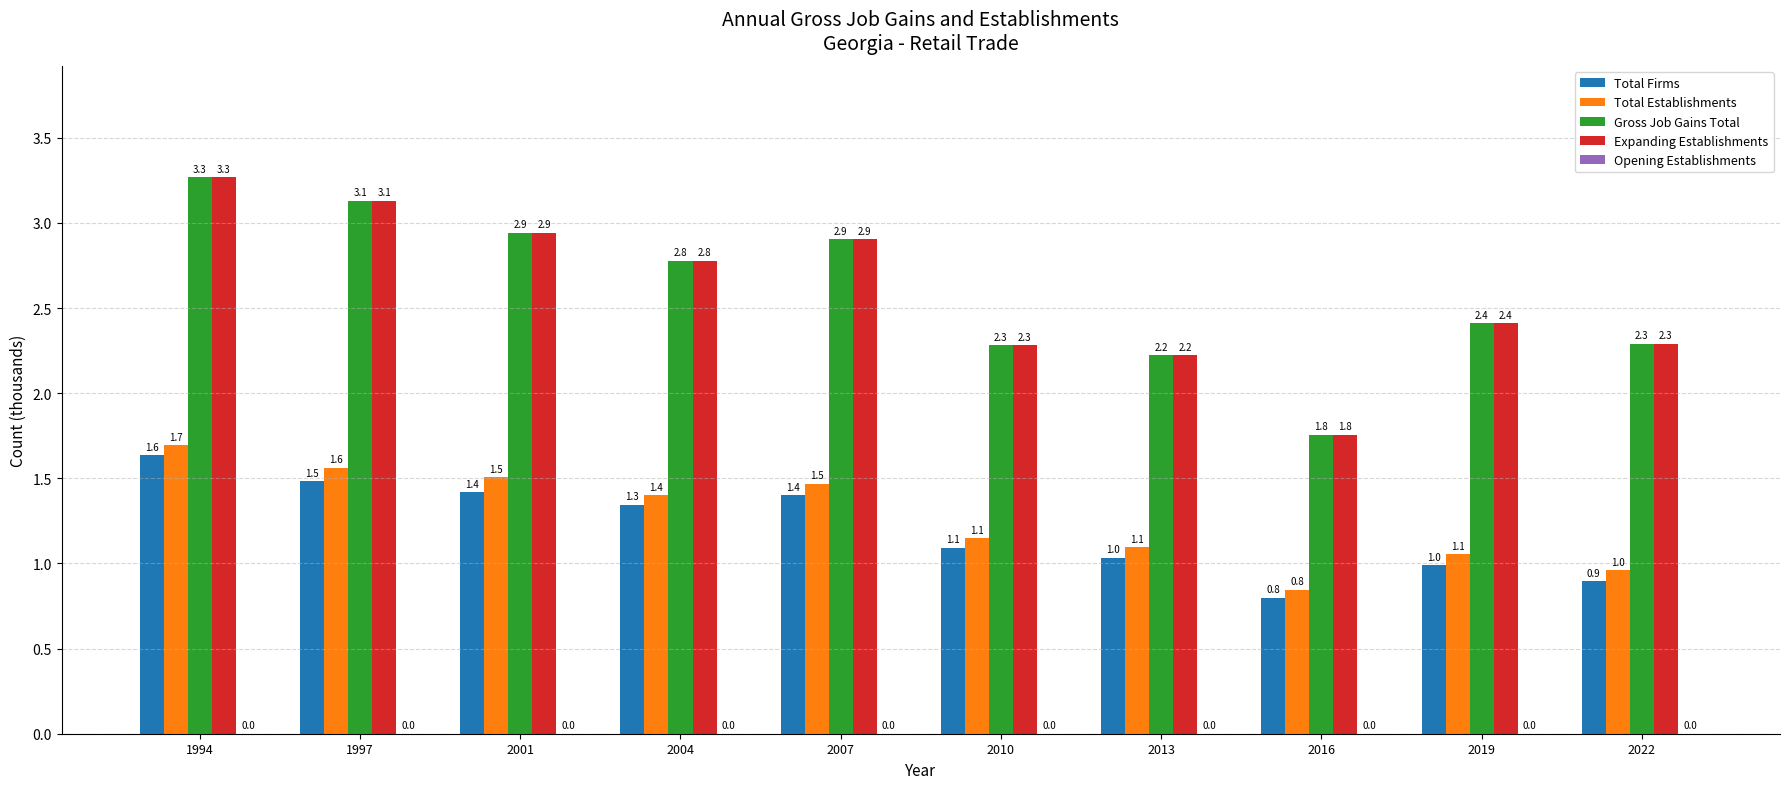

At which label does Total Establishments reach its minimum?

2016